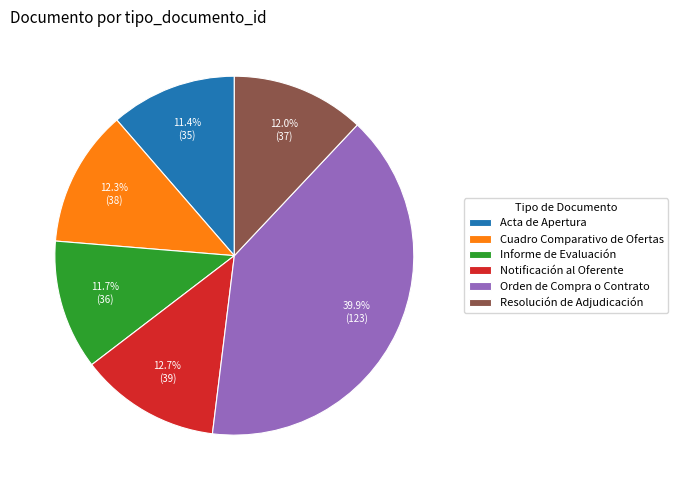

Is Orden de Compra o Contrato the majority of the pie?

No